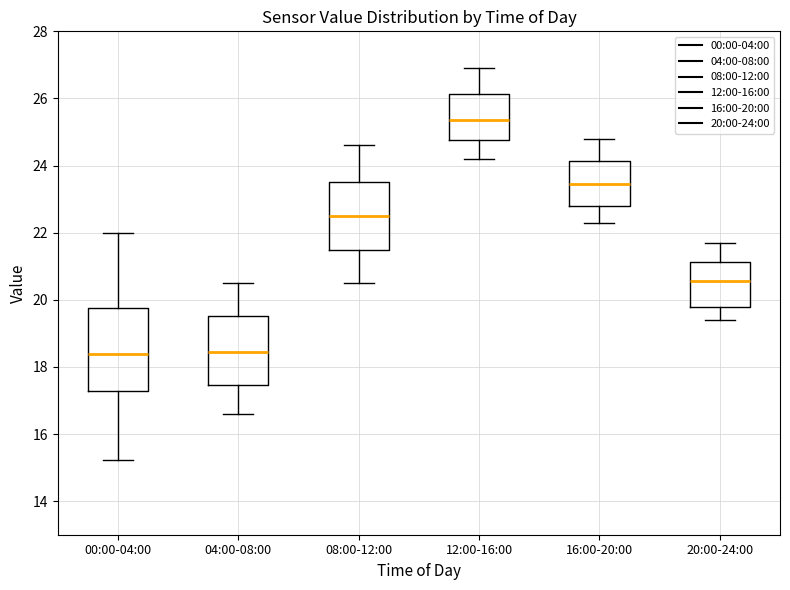

Where does the upper whisker of the box for 16:00-20:00 end on the y-axis? The values are not printed on the chart, so give them approximately, as read against the axis.

24.8